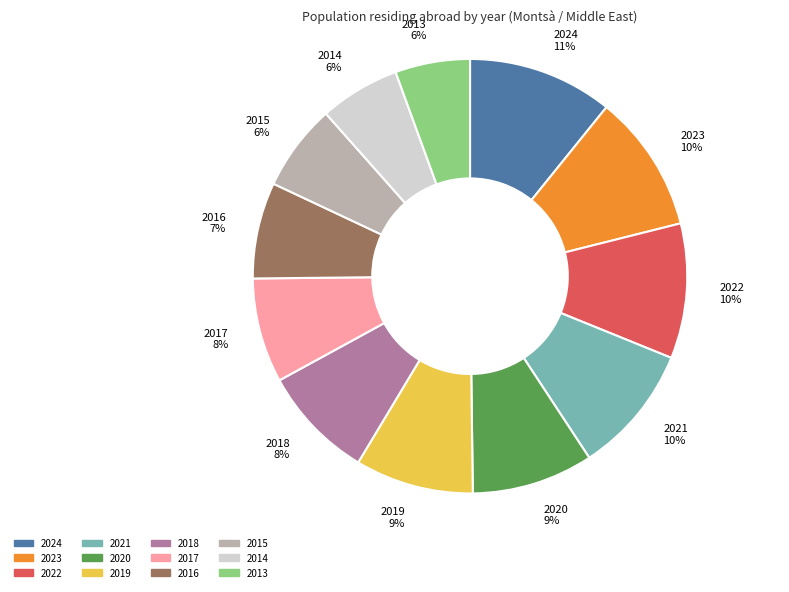

How many segments does this pie chart have?

12